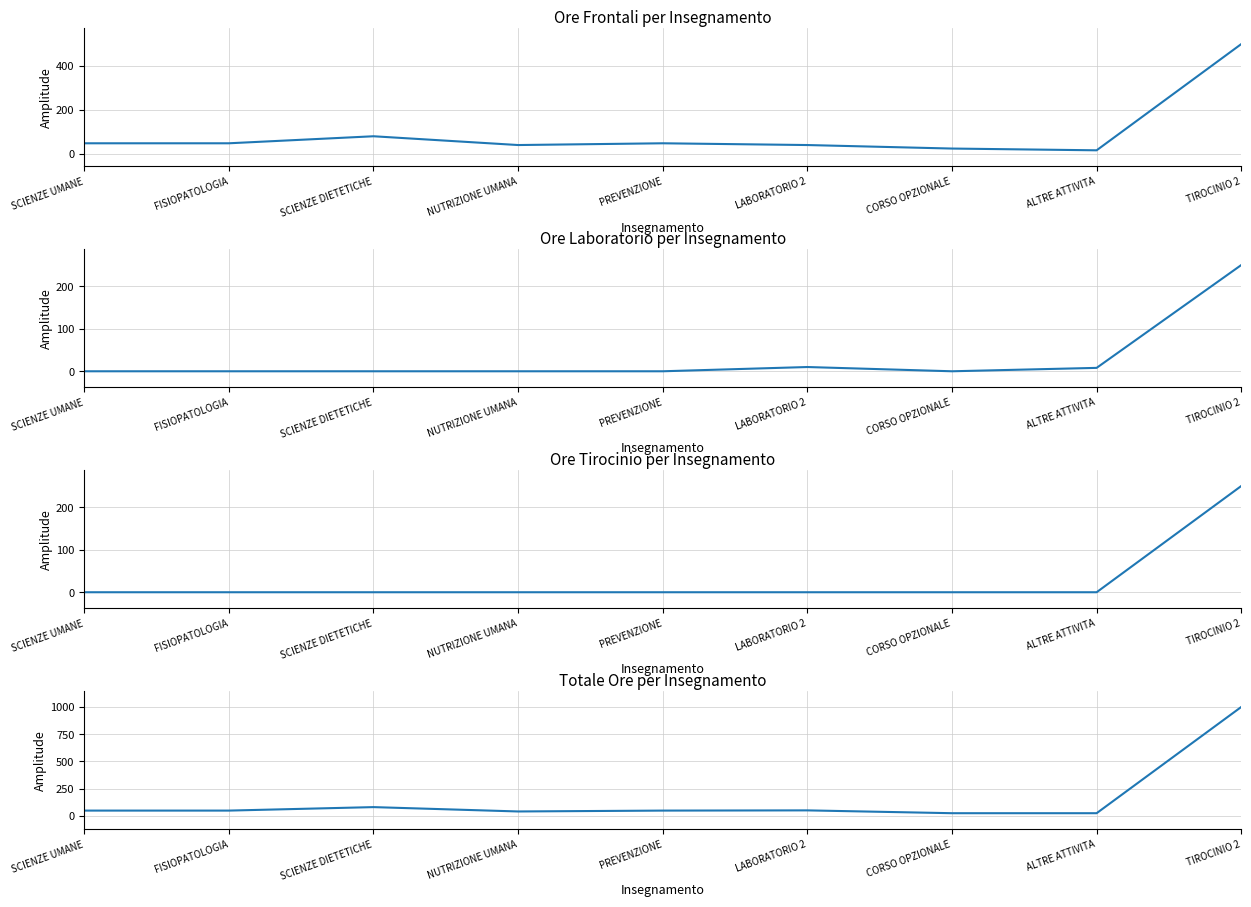

What are all the series names shown in the legend?

Ore Frontali, Ore Laboratorio, Ore Tirocinio, Totale Ore